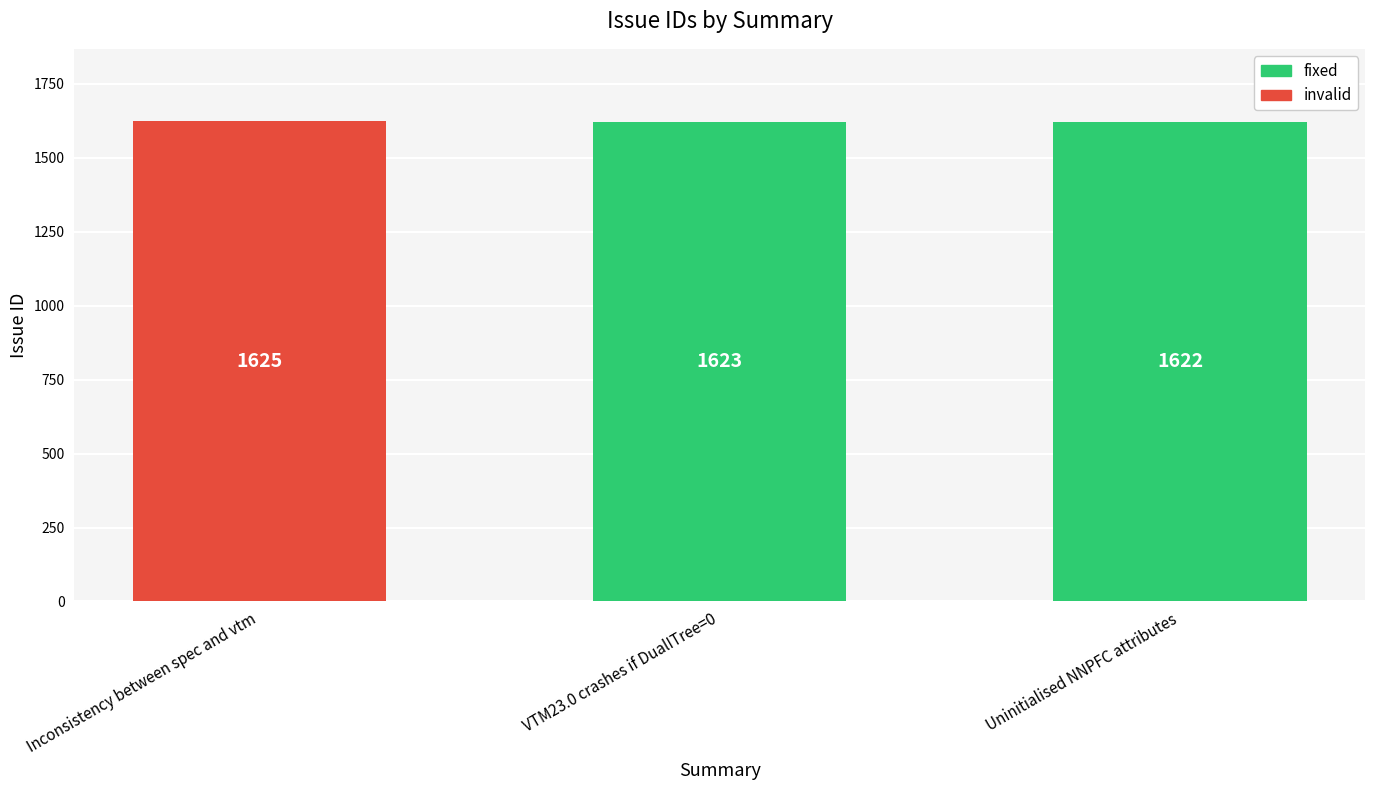

At which label is the value closest to 1623?

VTM23.0 crashes if DualITree=0